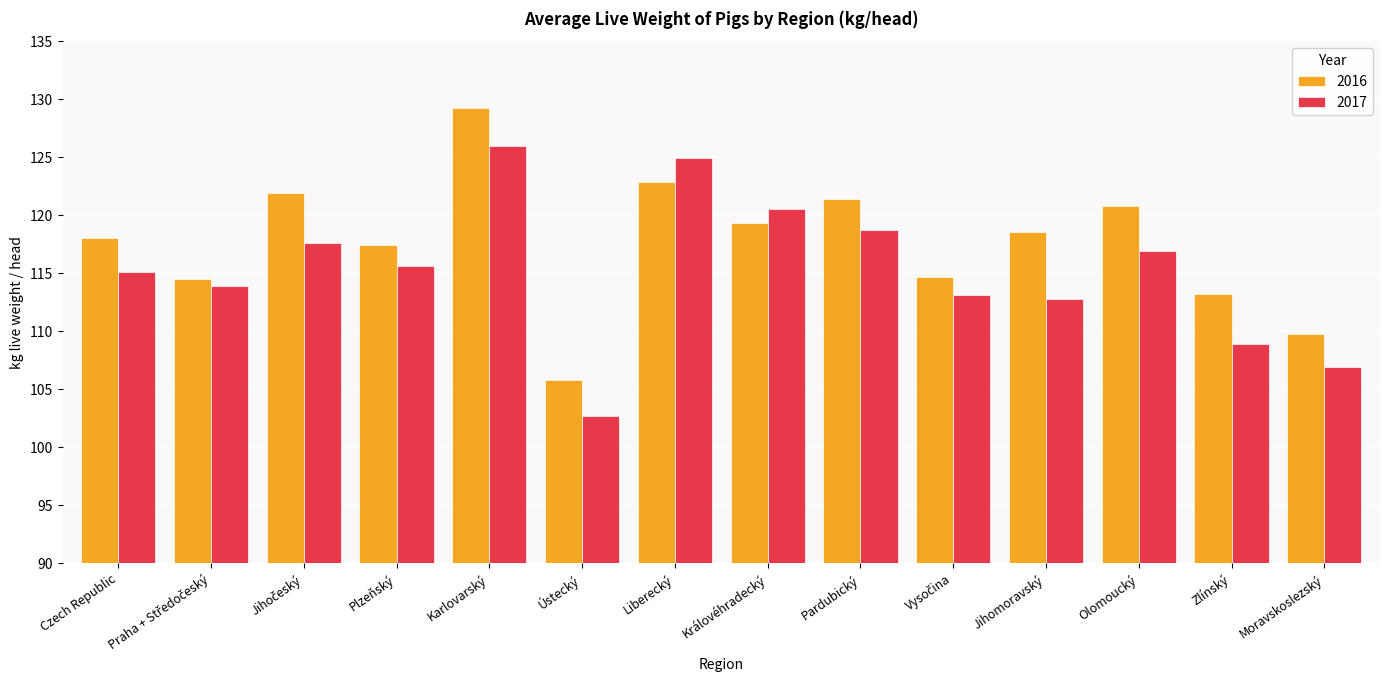

At which category is the sum across all series the highest?

Karlovarský